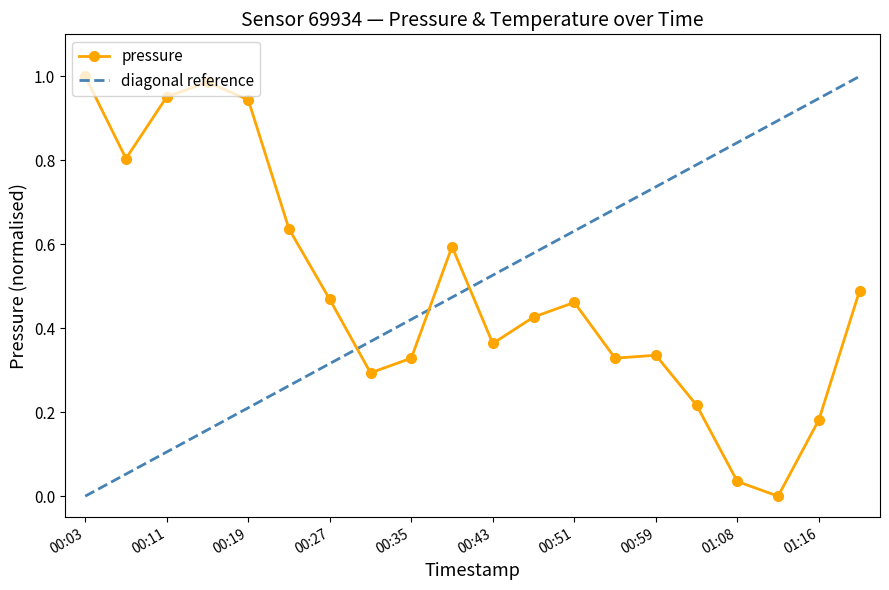

Is it true that the value at 00:51 is 0.8?

False